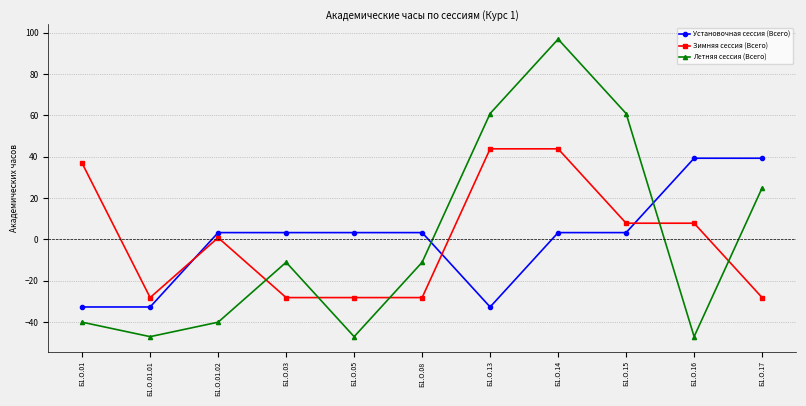

Where do Зимняя сессия (Всего) and Установочная сессия (Всего) first cross each other?

Б1.О.01.01 and Б1.О.01.02